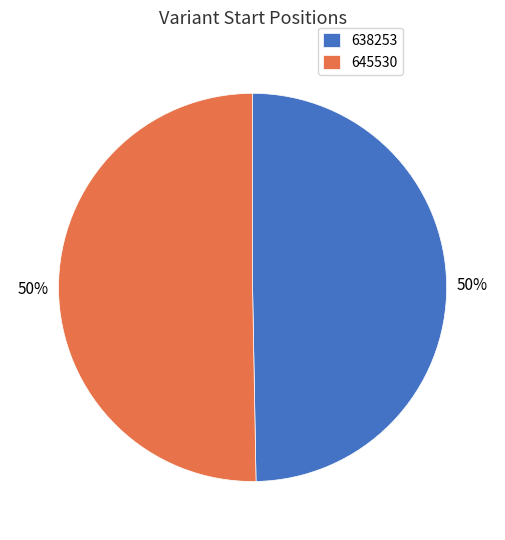

To the nearest percent, what is the average slice percentage?

50%